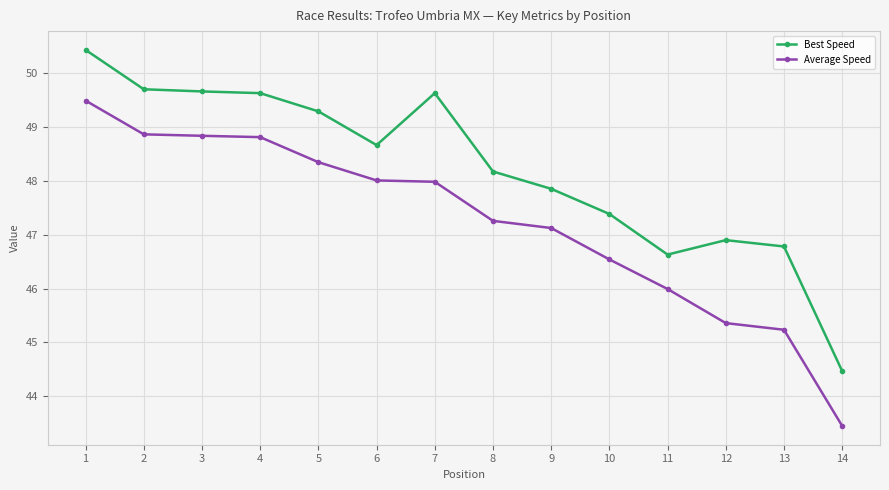

At how many categories does at least one series exceed 46?

13